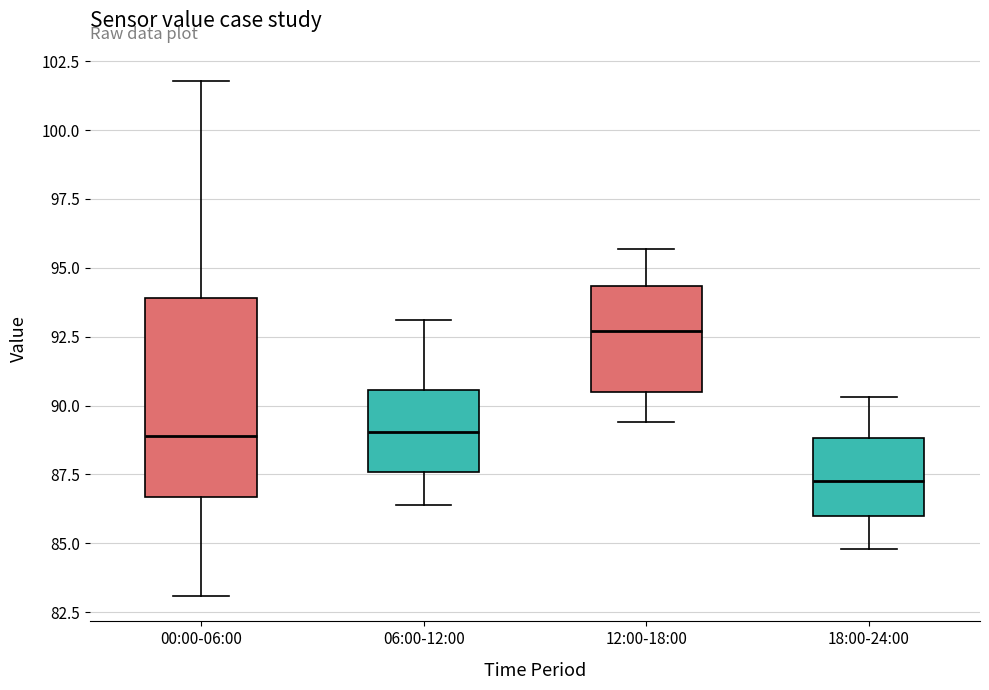

Reading left to right, transcribe this box plot: for each box, give where its median line is, the range the box spans, and where its two whiskers end, as read against the y-axis. The values are not printed on the chart, so give them approximately, as read against the axis.

00:00-06:00: median 89.0, box 86.5 to 94.0, whiskers 83.0 to 102.0
06:00-12:00: median 89.0, box 87.5 to 90.5, whiskers 86.5 to 93.0
12:00-18:00: median 92.5, box 90.5 to 94.5, whiskers 89.5 to 95.5
18:00-24:00: median 87.5, box 86.0 to 89.0, whiskers 85.0 to 90.5